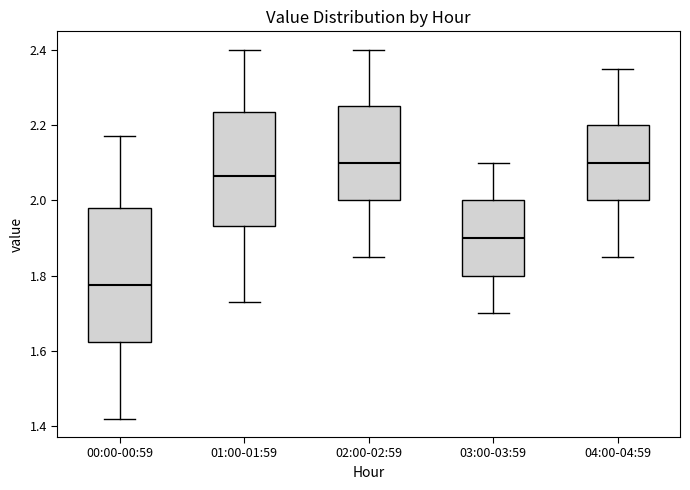

Where does the median line of the box for 01:00-01:59 sit on the y-axis? The values are not printed on the chart, so give them approximately, as read against the axis.

2.06